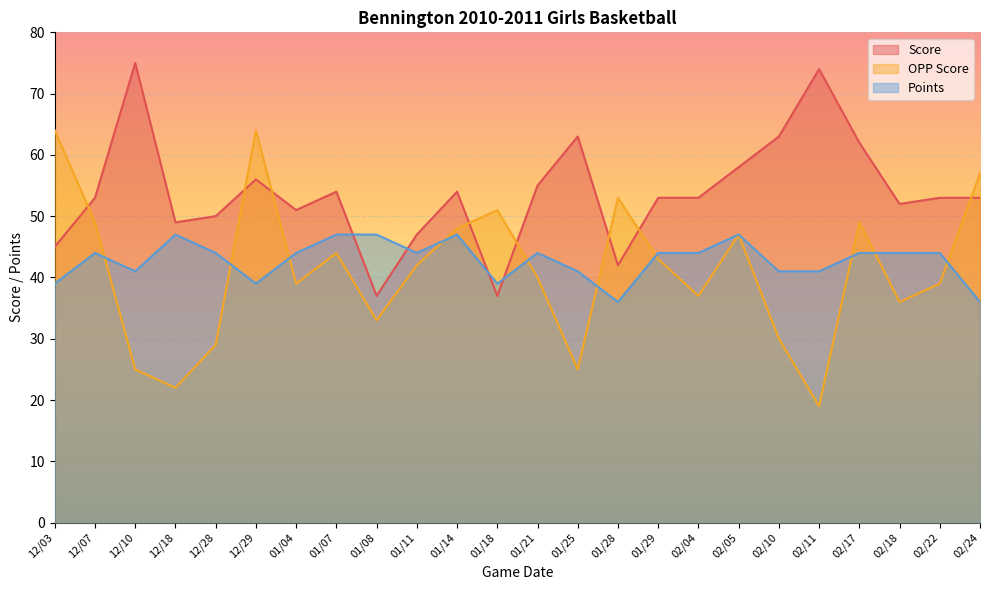

Rank the categories by Score value from highest to lowest.

12/10, 02/11, 01/25, 02/10, 02/17, 02/05, 12/29, 01/21, 01/07, 01/14, 12/07, 01/29, 02/04, 02/22, 02/24, 02/18, 01/04, 12/28, 12/18, 01/11, 12/03, 01/28, 01/08, 01/18